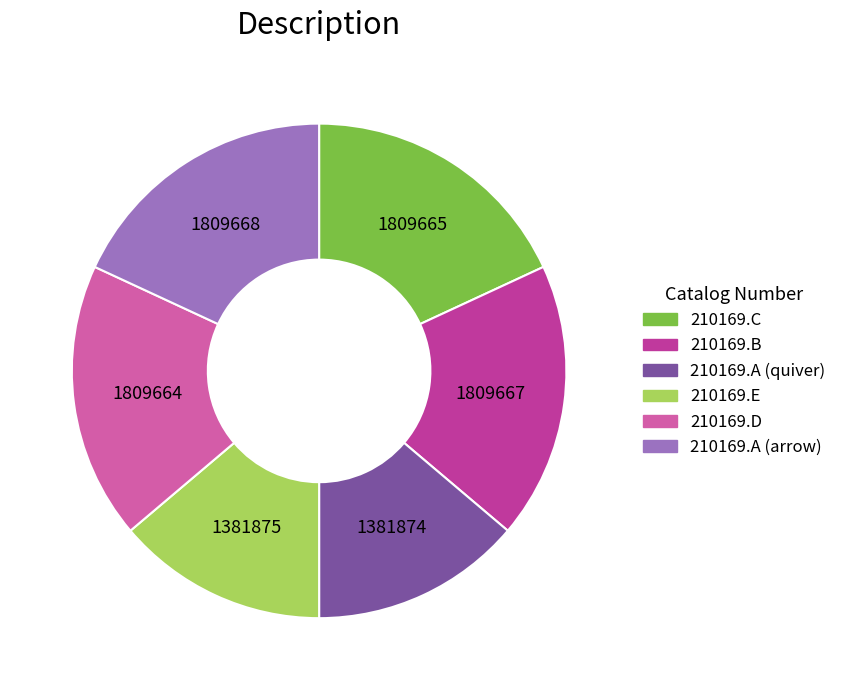

Is the sum of 210169.C and 210169.E greater than half?

No